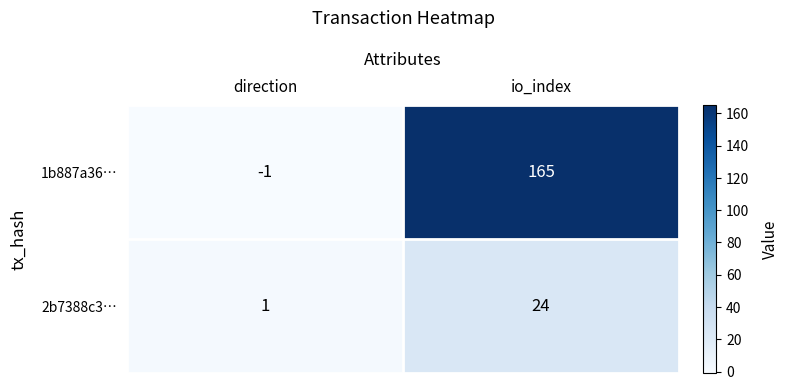

How many data points does each series have?

2